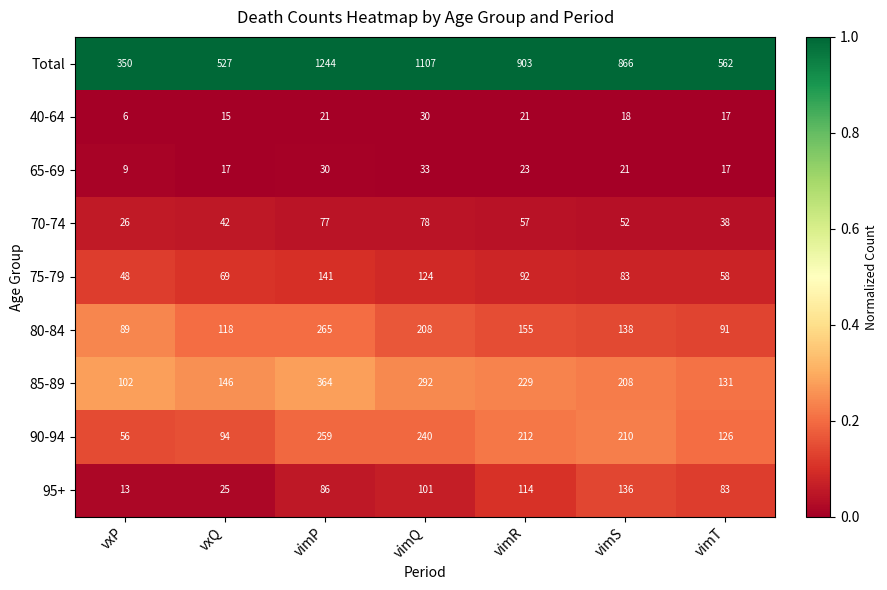

What is the average value of the 65-69 series?

21